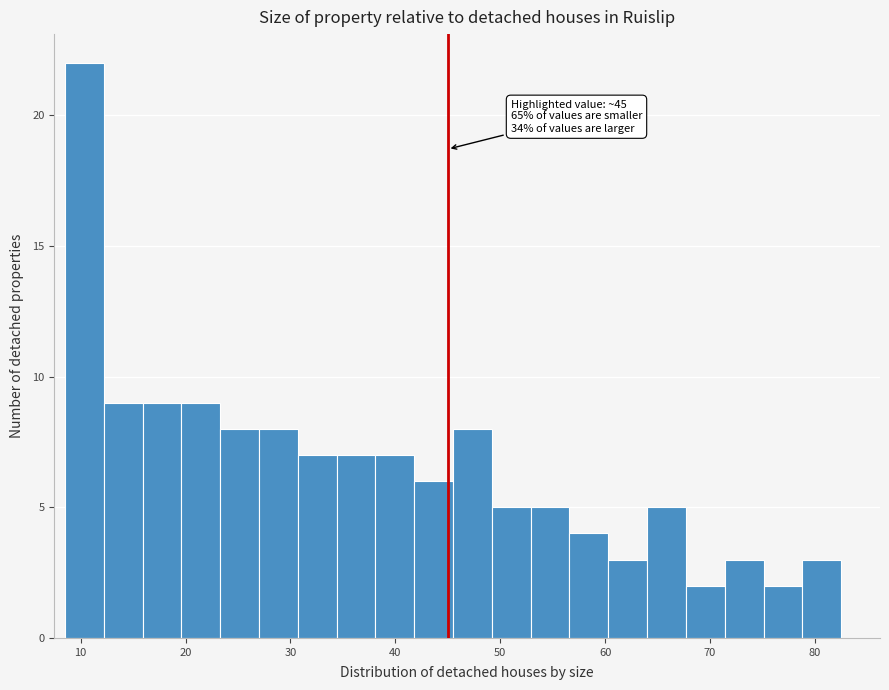

Read against the x-axis, roughly where is the centre of the tallest bar?

10